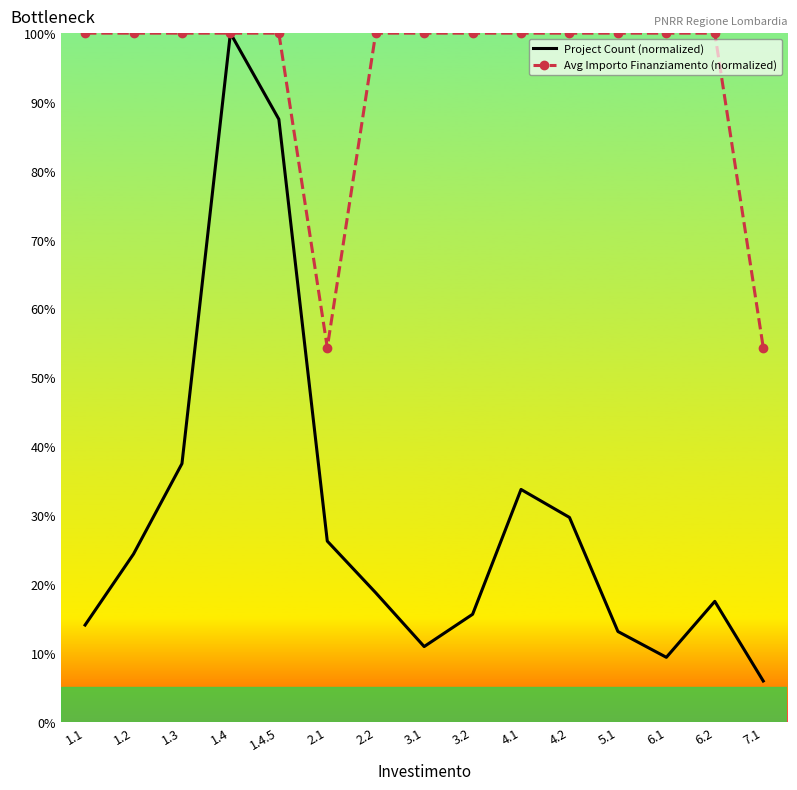

Is it true that Project Count (normalized) equals 13.1 at 5.1?

True